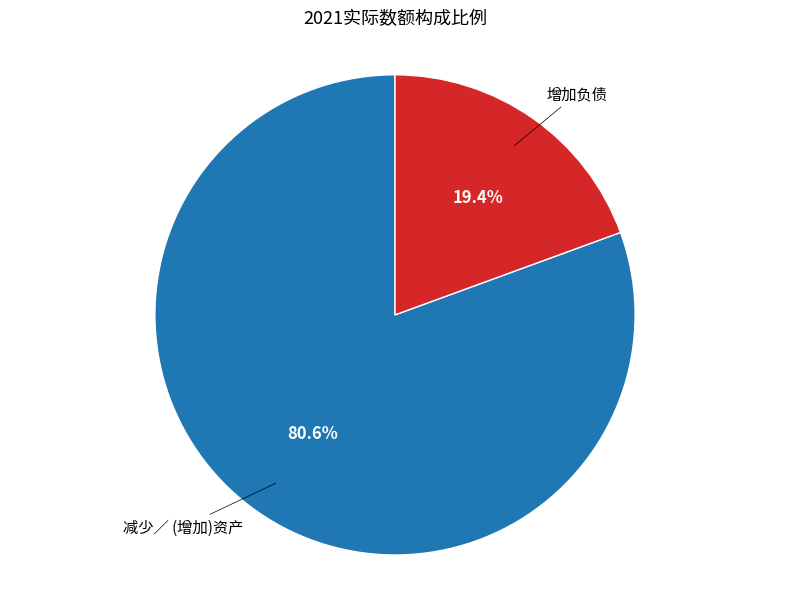

Is there any slice that represents more than half of the pie?

Yes